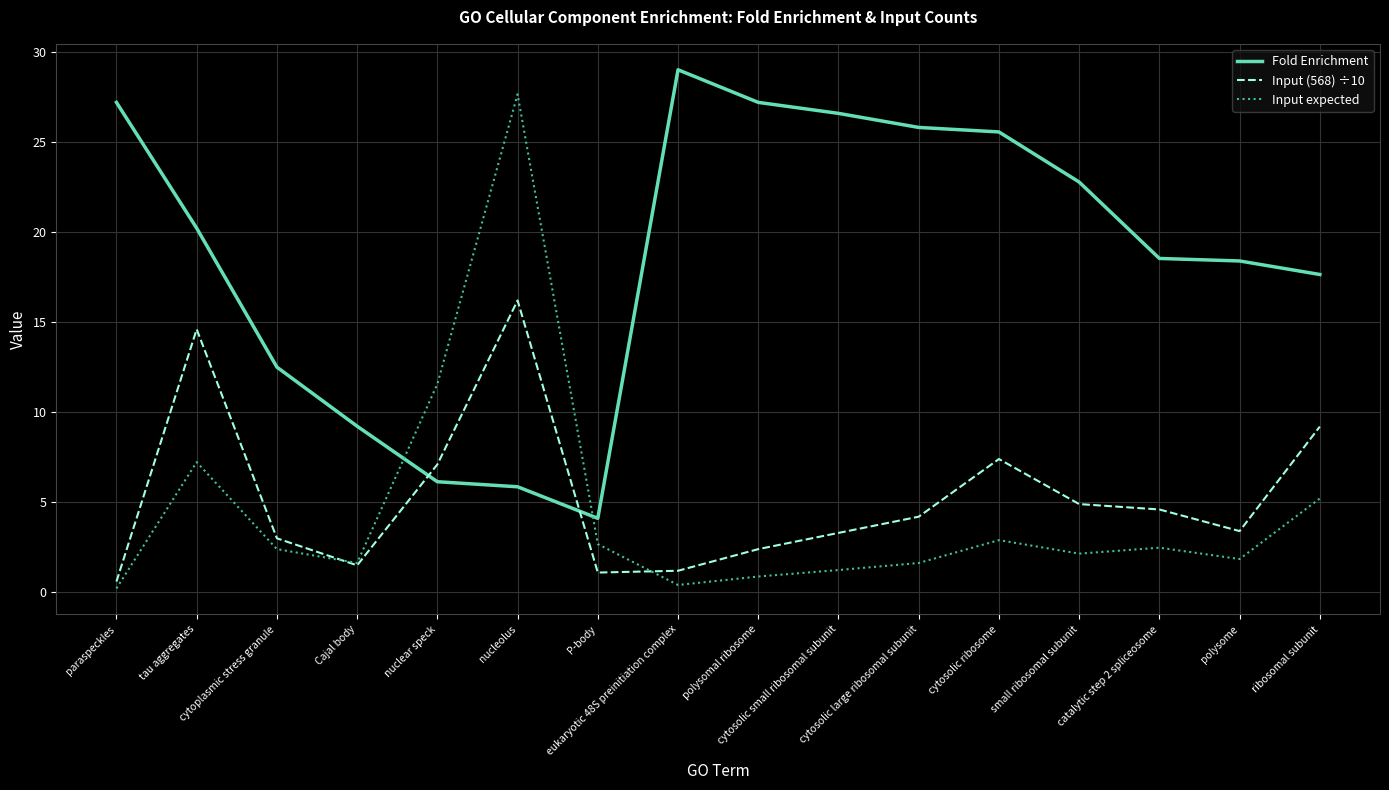

The Fold Enrichment series shows 29.0 at eukaryotic 48S preinitiation complex. True or false?

True